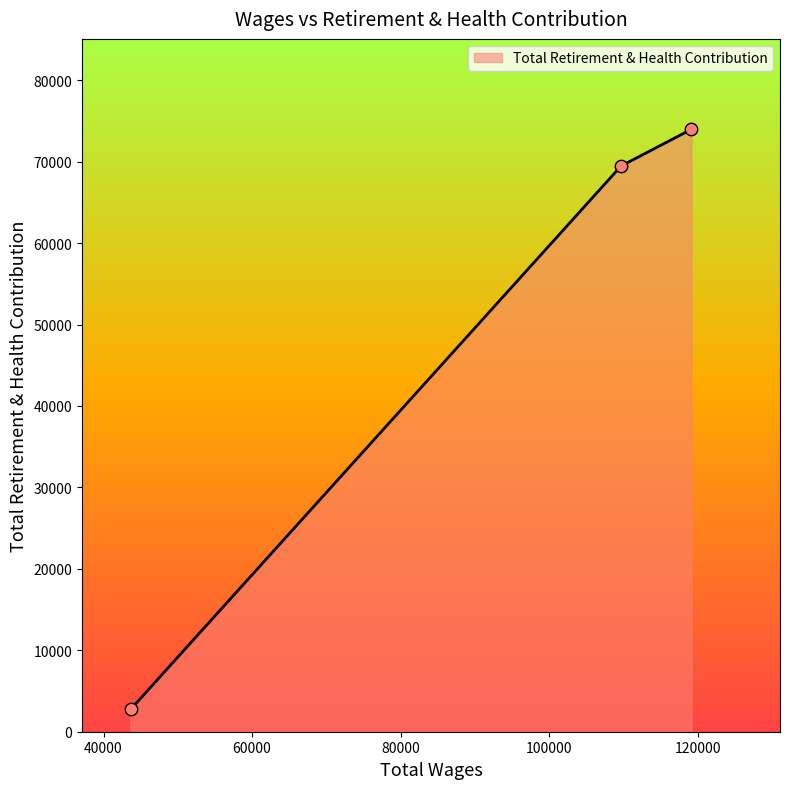

What is the average value?

48733